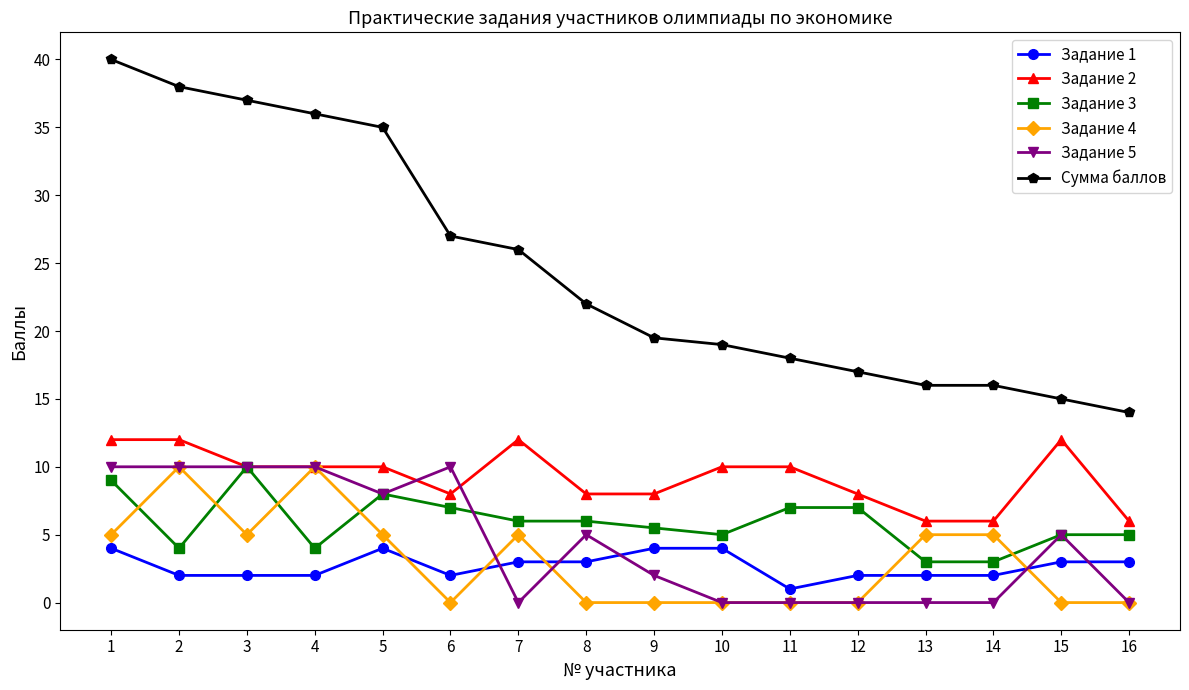

Which series has the widest spread of values?

Сумма баллов